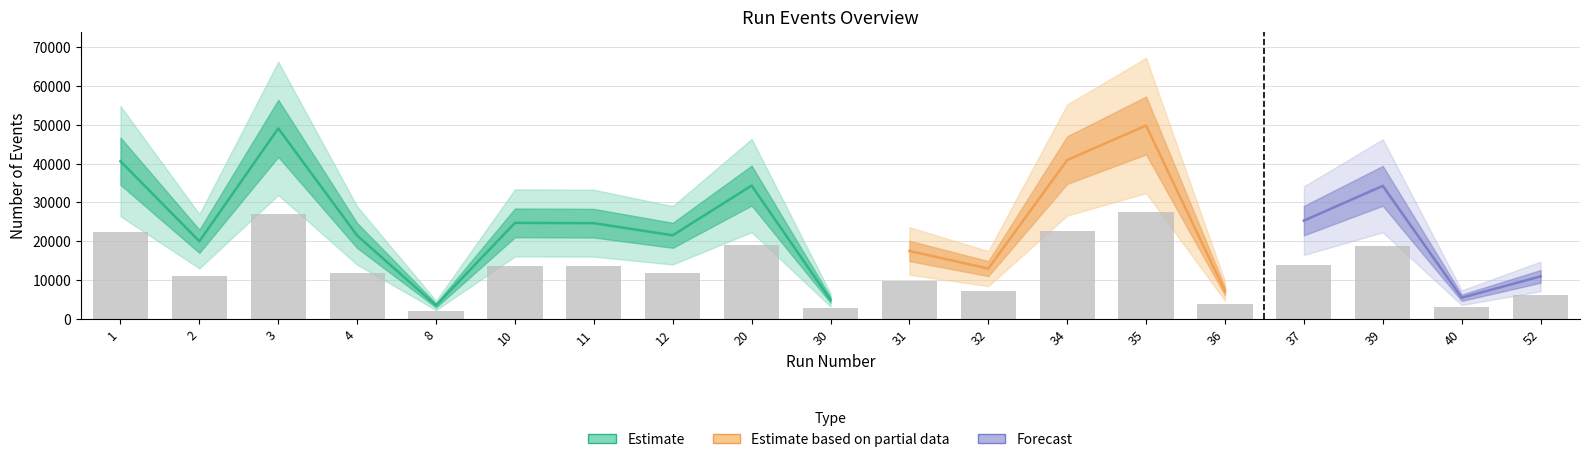

Count the number of categories in the chart.

19